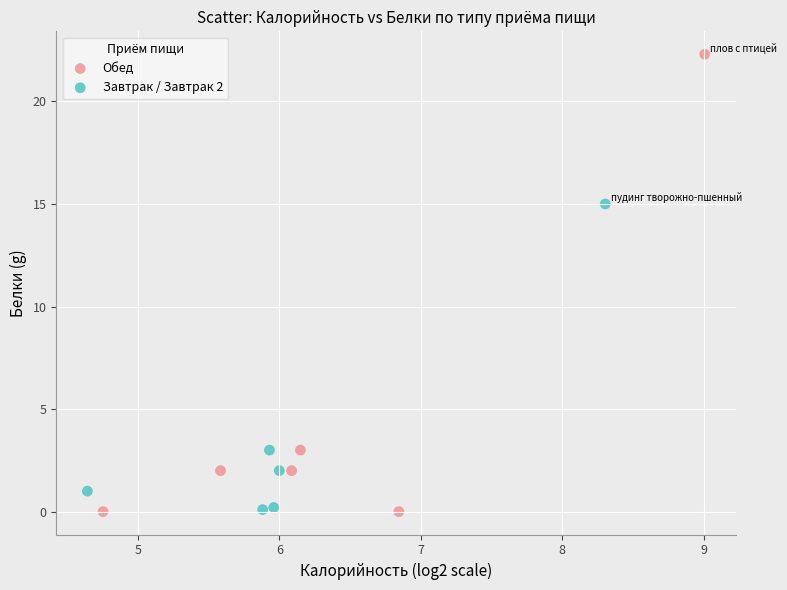

Which series has the largest Y range (max minus min)?

Обед